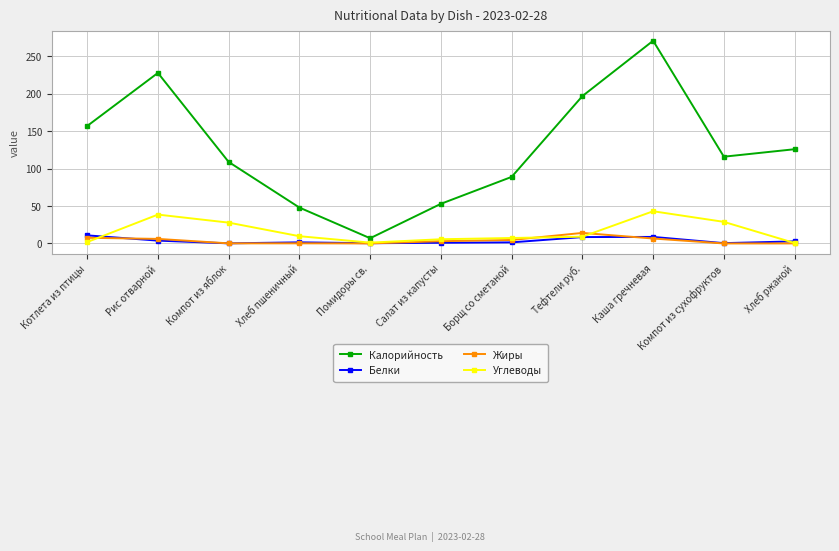

What is the value of the Белки point at the 8th from the left?

8.6